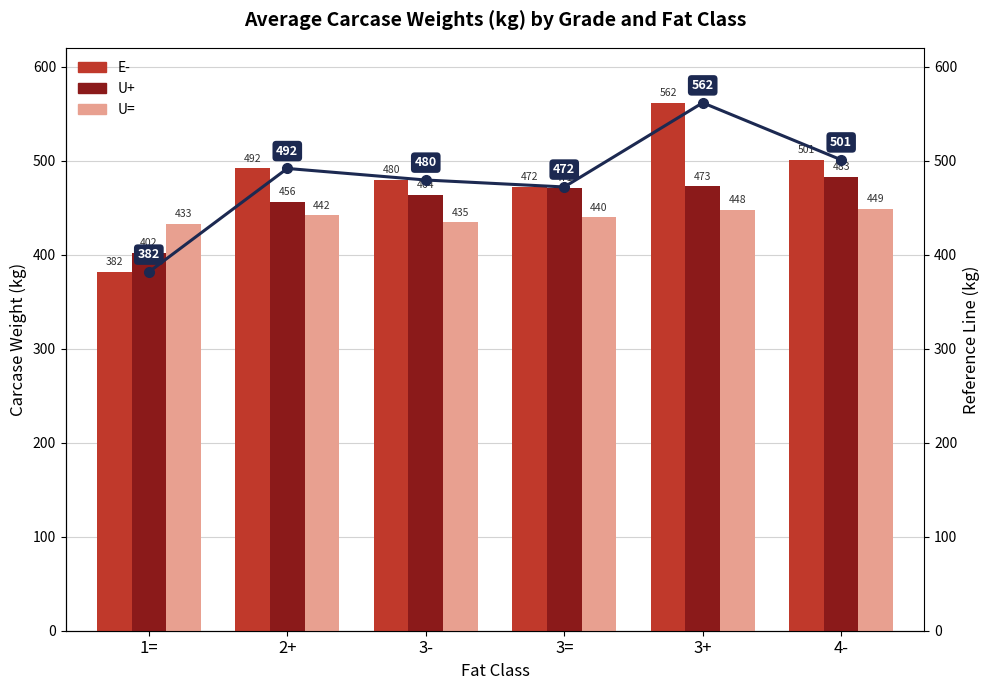

How many groups of bars are there?

6